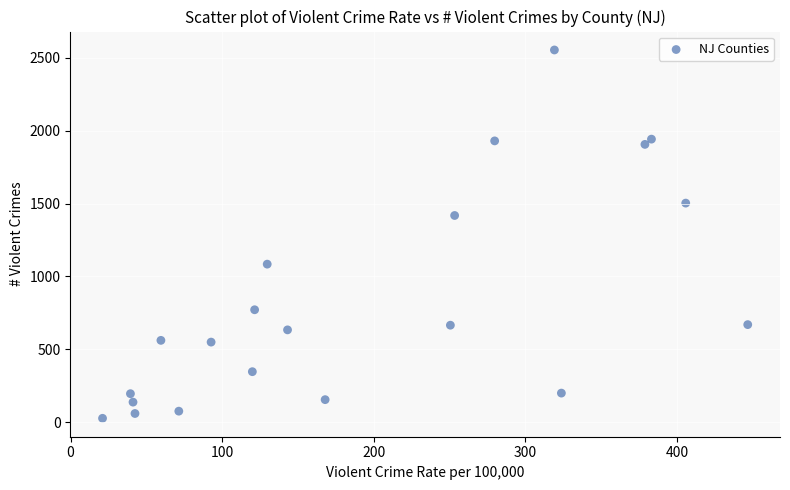

What is the range of Y values (max minus min)?

2528